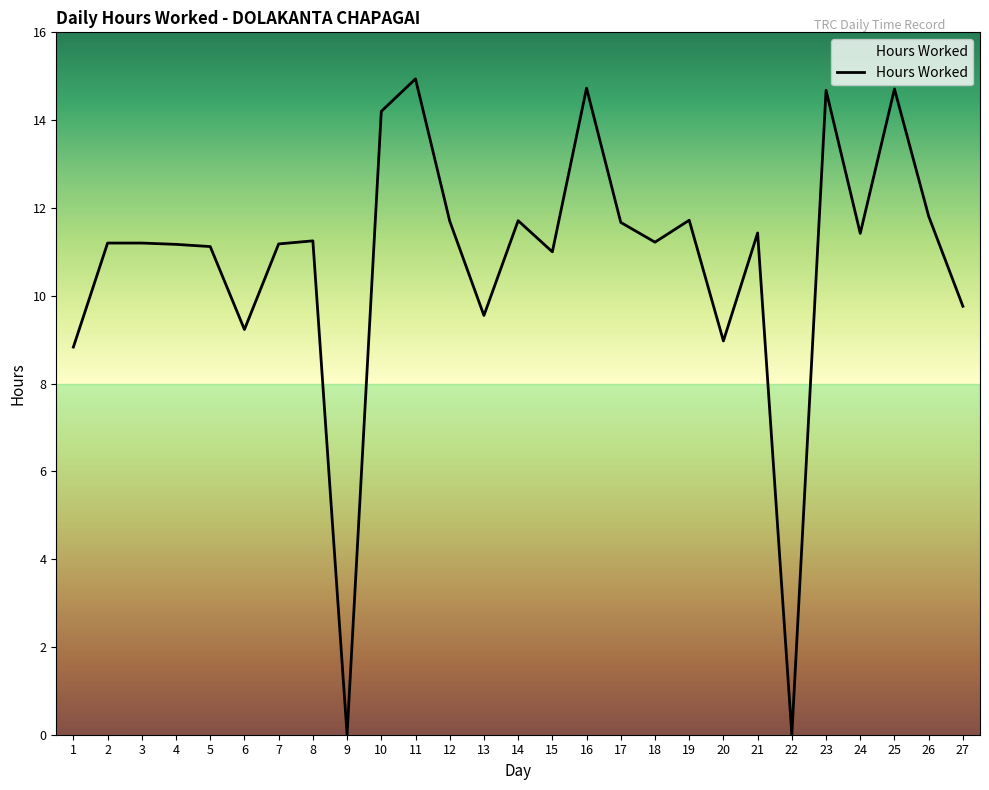

What is the difference between the maximum and minimum values?

14.9